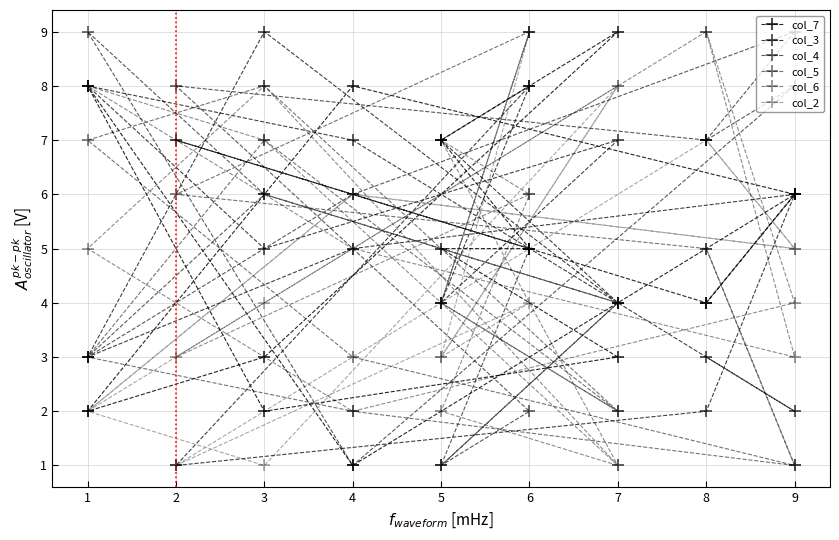

Which series has the largest total across all categories?

col_3